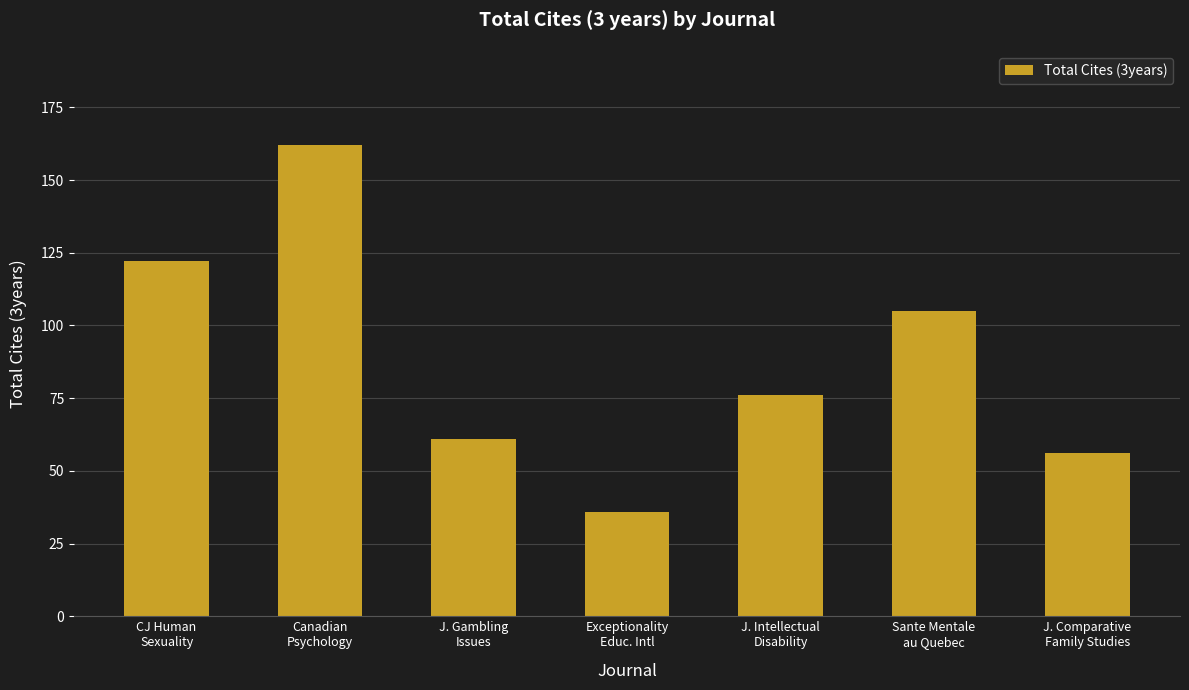

List the labels in order of value, largest first.

Canadian
Psychology, CJ Human
Sexuality, Sante Mentale
au Quebec, J. Intellectual
Disability, J. Gambling
Issues, J. Comparative
Family Studies, Exceptionality
Educ. Intl